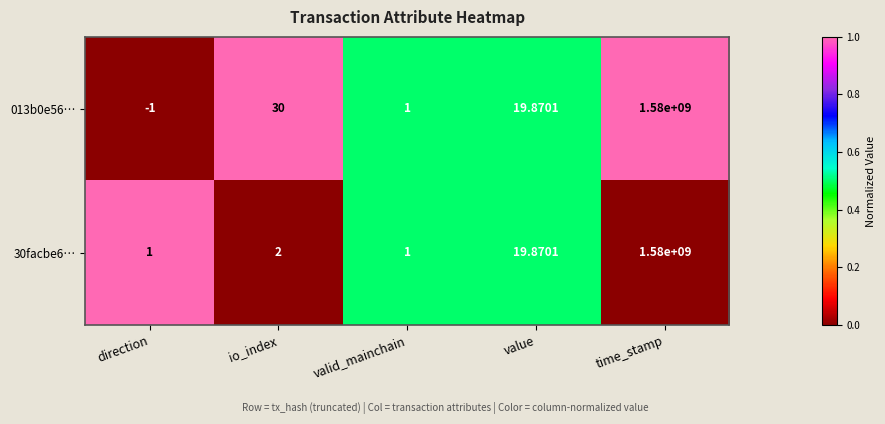

What is the total value across all series at io_index?

32.0